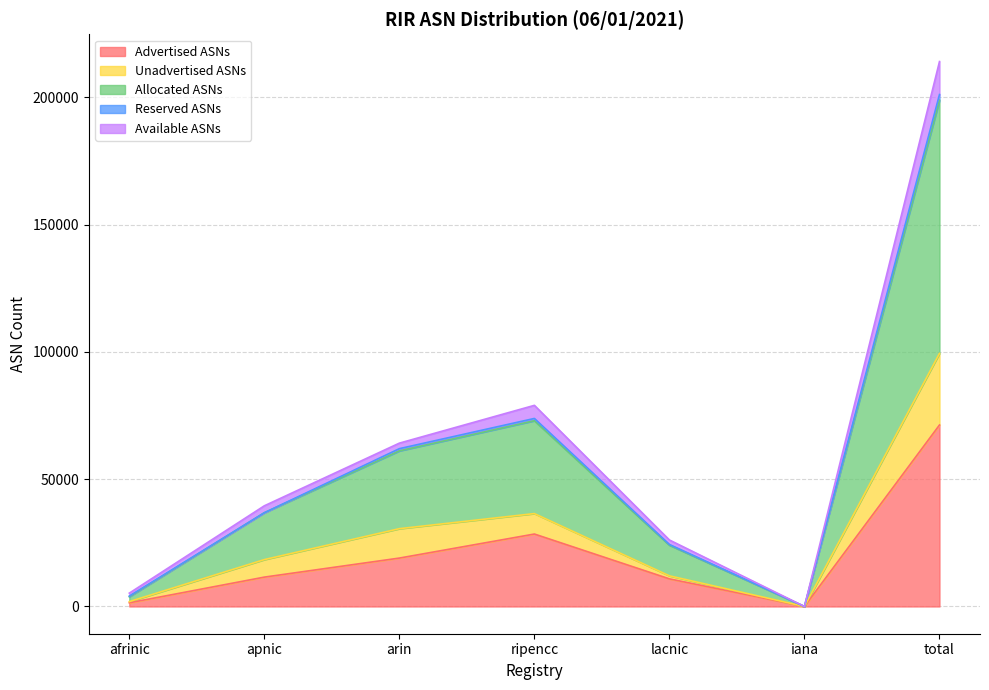

Is it true that Advertised ASNs equals 28463 at ripencc?

True